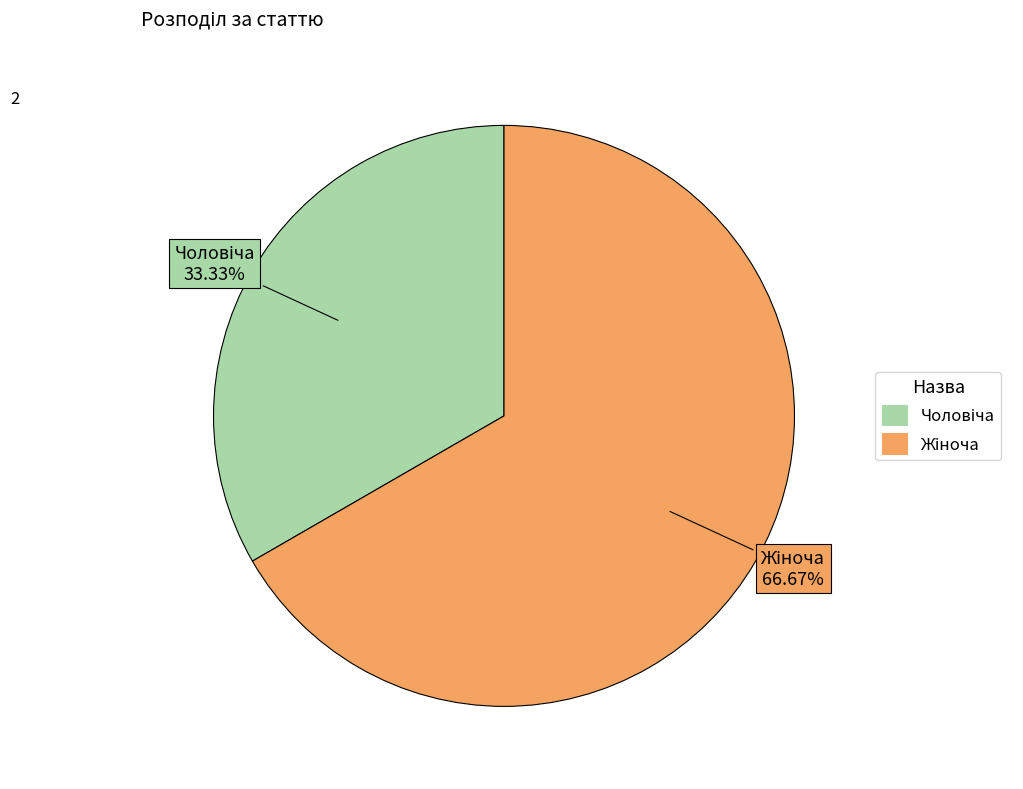

Is there a majority slice in this chart?

Yes